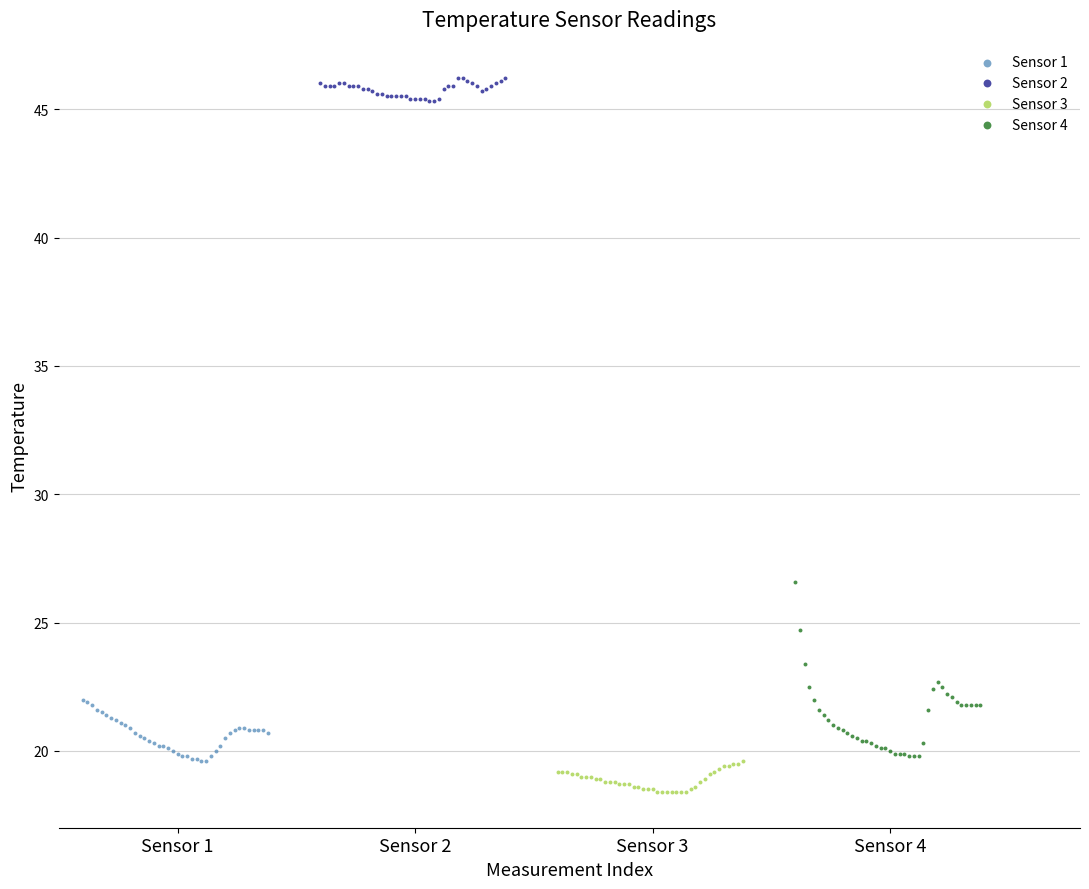

Which series reaches the maximum Y coordinate?

Sensor 2